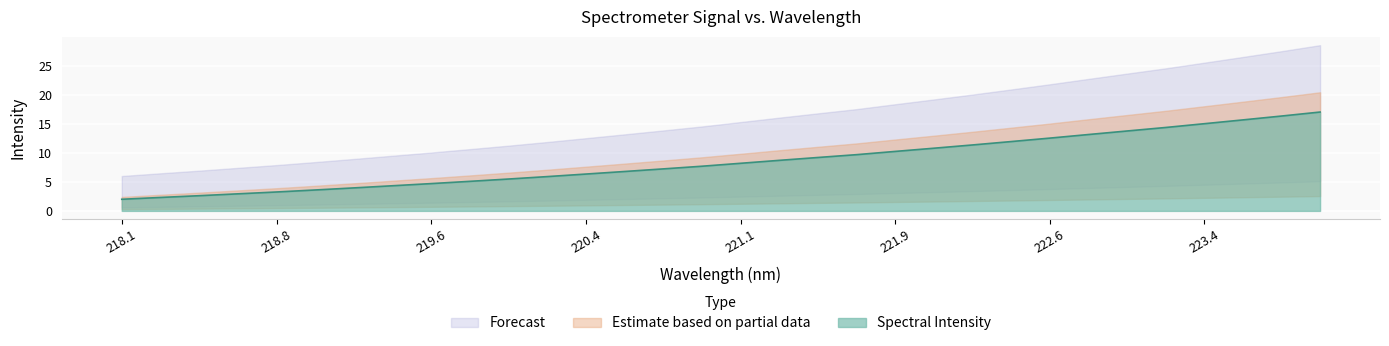

The value of Spectral Intensity at 222.6 is 12.5. True or false?

True